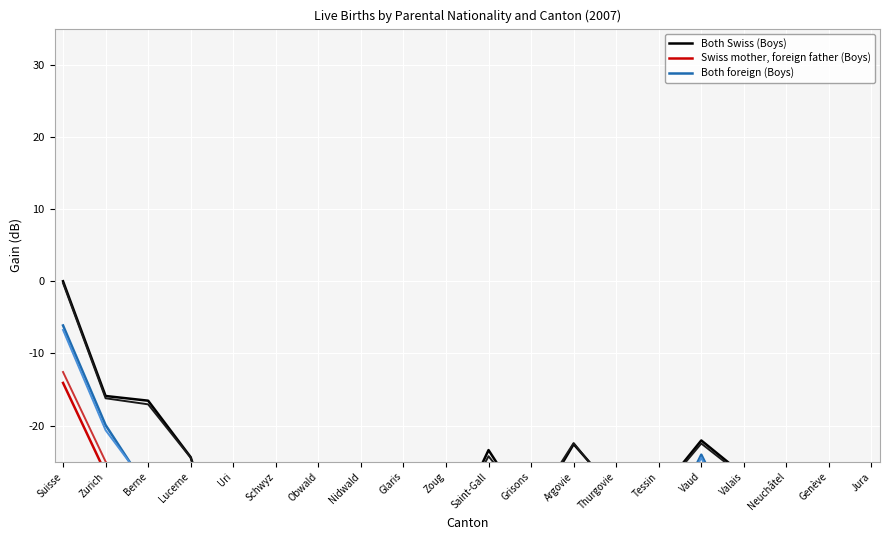

What is the minimum value shown in the chart?

-67.5